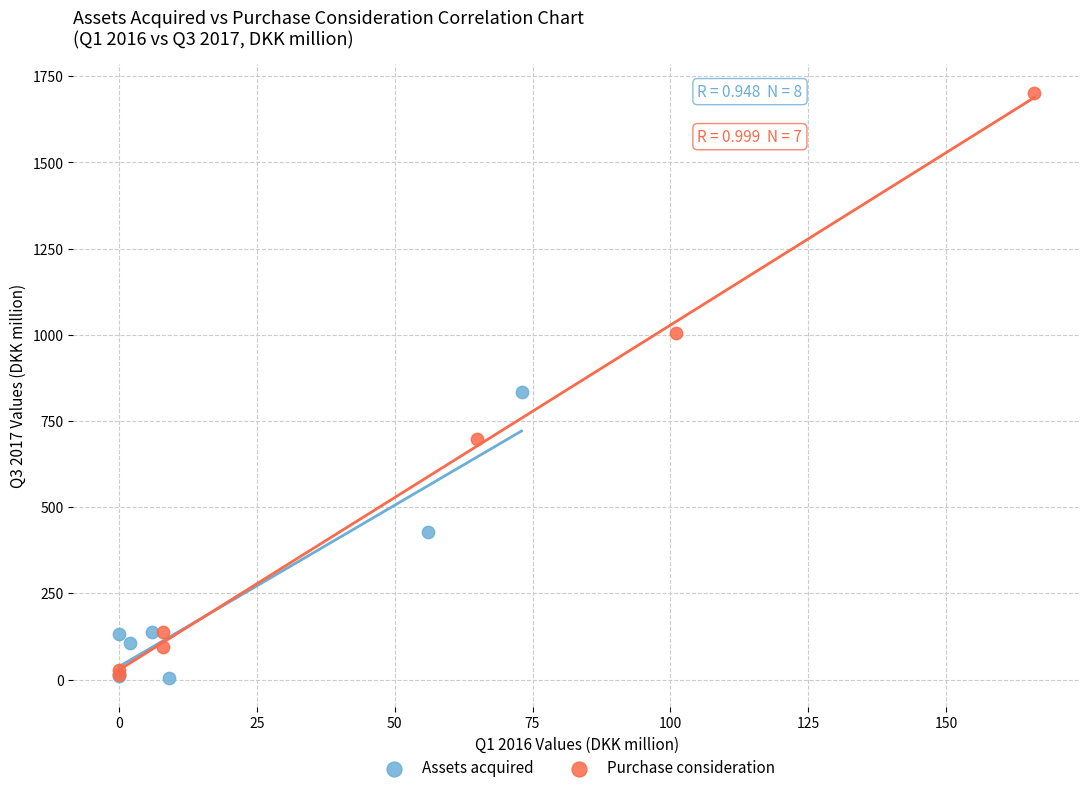

Which series contains the highest Y value?

Purchase consideration